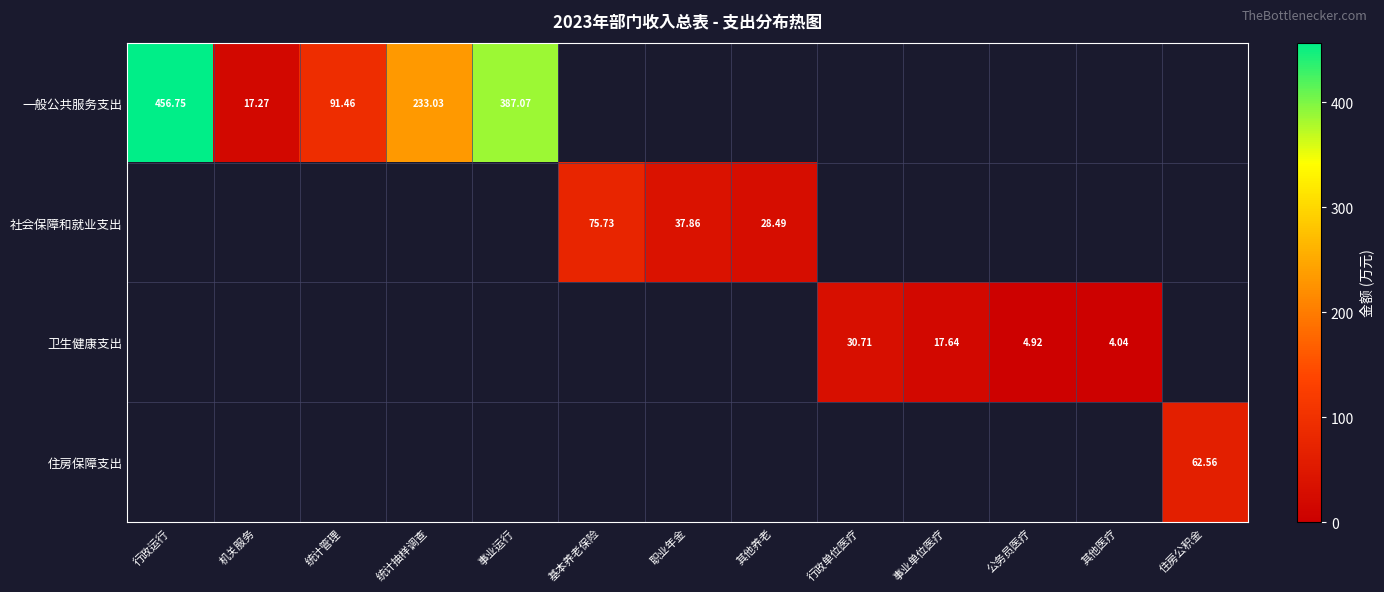

Rank the series by their maximum value, from highest to lowest.

一般公共服务支出, 社会保障和就业支出, 住房保障支出, 卫生健康支出